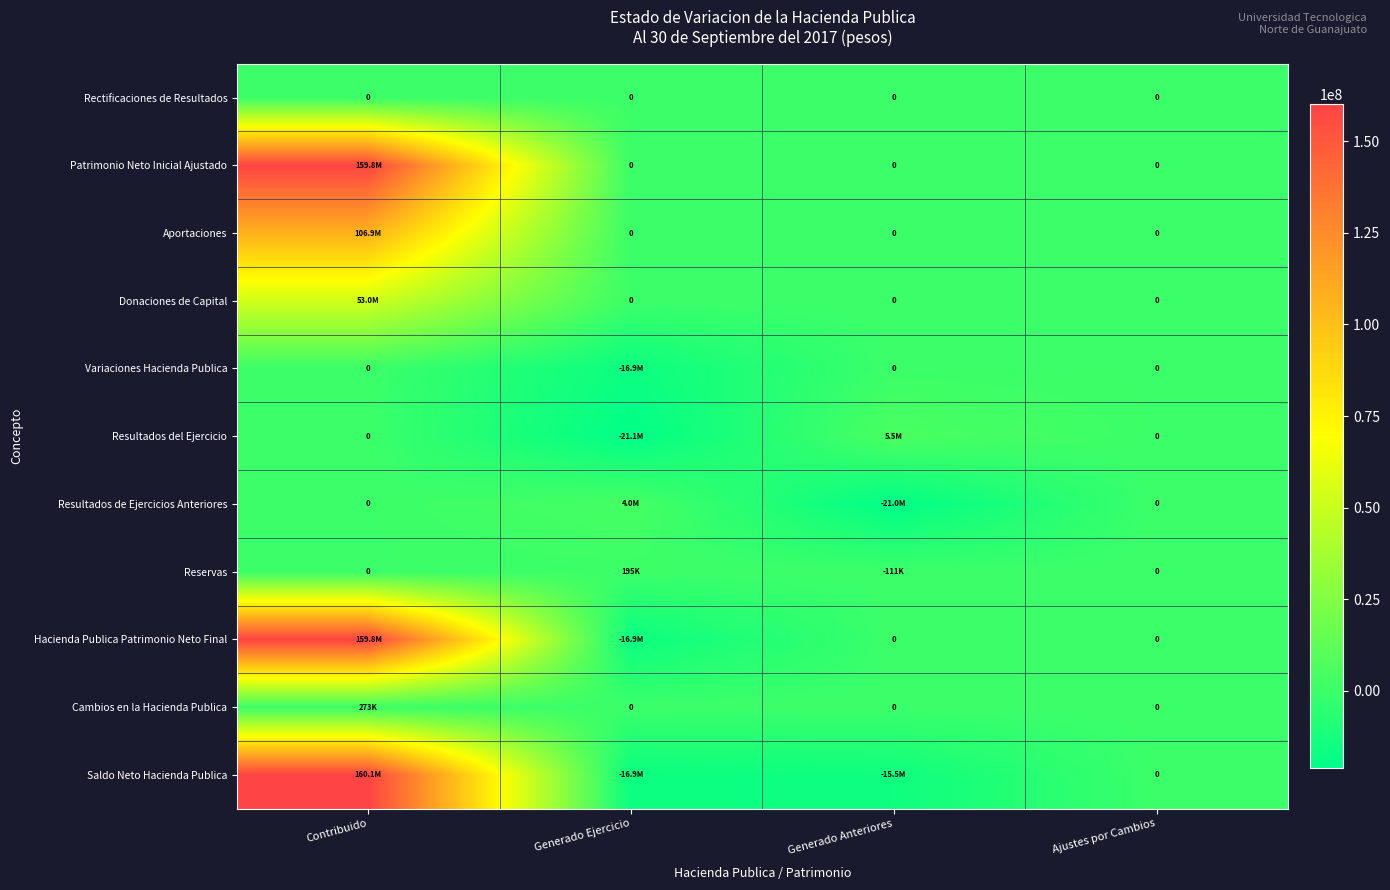

Is it true that Aportaciones equals 0.0 at Ajustes por Cambios?

True